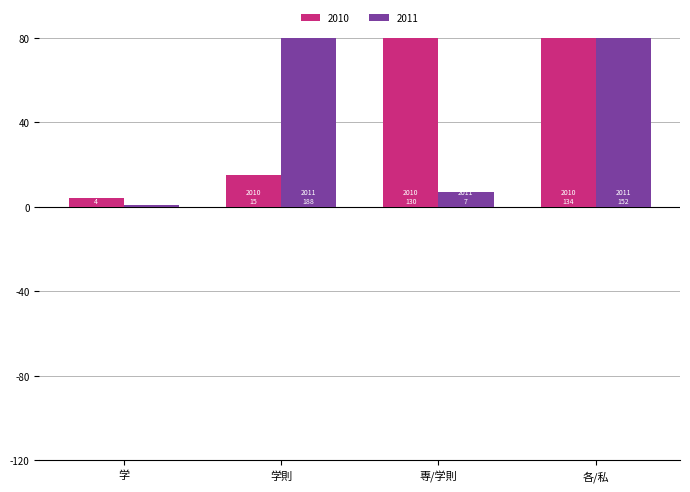

Does the chart contain any negative values?

No